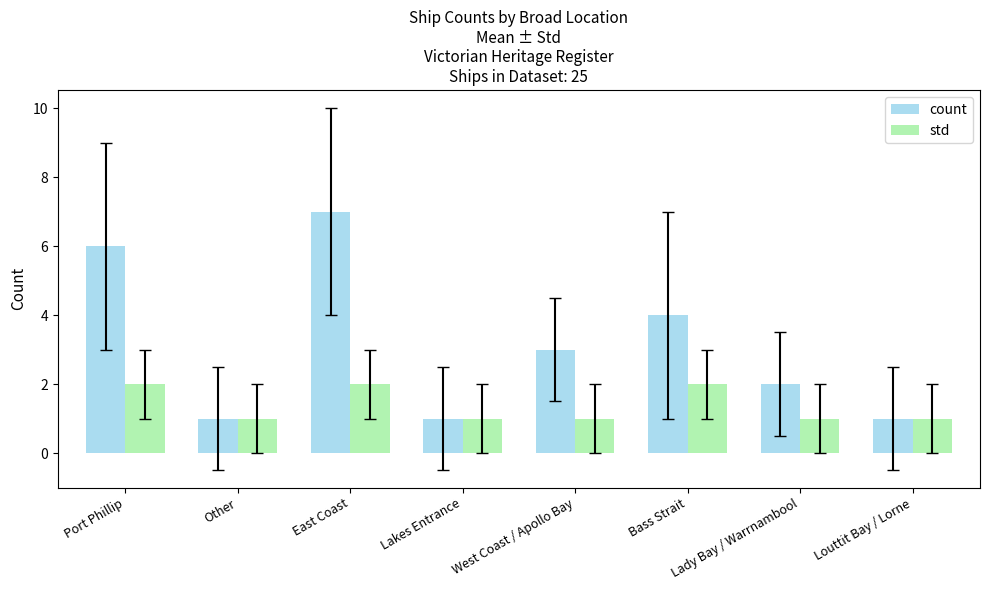

Which series changed the most between Other and East Coast?

count